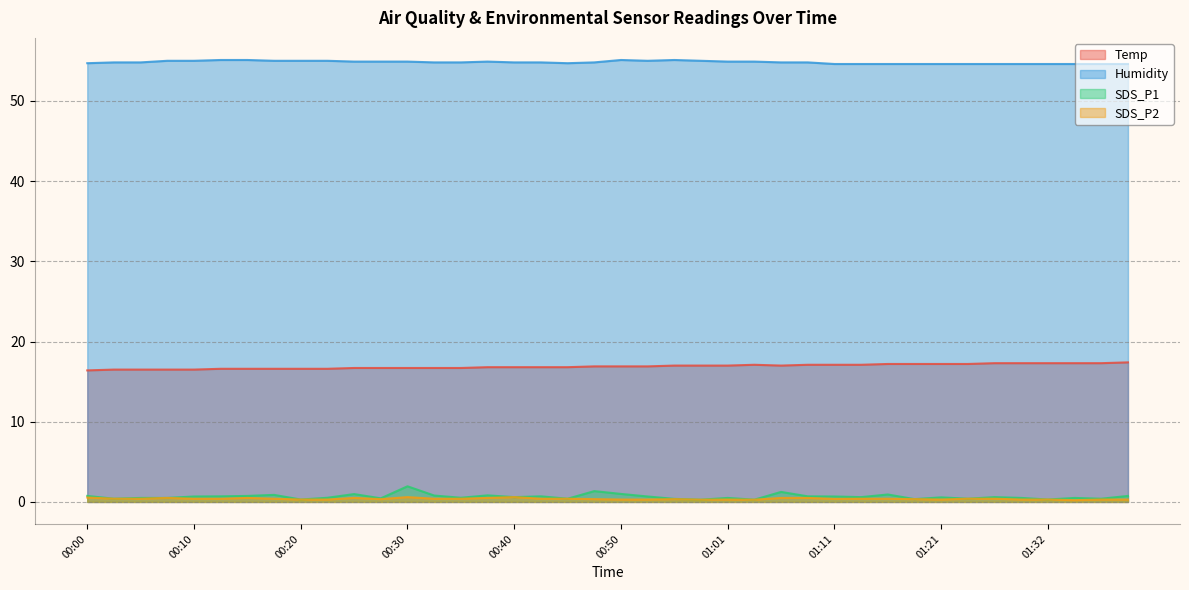

Reading left to right, list all the values displayed in this chart.

Temp: 00:00=16.4	00:03=16.5	00:05=16.5	00:08=16.5	00:10=16.5	00:13=16.6	00:15=16.6	00:18=16.6	00:20=16.6	00:23=16.6	00:25=16.7	00:28=16.7	00:30=16.7	00:33=16.7	00:35=16.7	00:38=16.8	00:40=16.8	00:43=16.8	00:45=16.8	00:48=16.9	00:50=16.9	00:53=16.9	00:55=17.0	00:58=17.0	01:01=17.0	01:03=17.1	01:06=17.0	01:08=17.1	01:11=17.1	01:13=17.1	01:16=17.2	01:19=17.2	01:21=17.2	01:24=17.2	01:27=17.3	01:29=17.3	01:32=17.3	01:34=17.3	01:37=17.3	01:39=17.4
Humidity: 00:00=54.7	00:03=54.8	00:05=54.8	00:08=55.0	00:10=55.0	00:13=55.1	00:15=55.1	00:18=55.0	00:20=55.0	00:23=55.0	00:25=54.9	00:28=54.9	00:30=54.9	00:33=54.8	00:35=54.8	00:38=54.9	00:40=54.8	00:43=54.8	00:45=54.7	00:48=54.8	00:50=55.1	00:53=55.0	00:55=55.1	00:58=55.0	01:01=54.9	01:03=54.9	01:06=54.8	01:08=54.8	01:11=54.6	01:13=54.6	01:16=54.6	01:19=54.6	01:21=54.6	01:24=54.6	01:27=54.6	01:29=54.6	01:32=54.6	01:34=54.6	01:37=54.6	01:39=54.6
SDS_P1: 00:00=0.8	00:03=0.4	00:05=0.5	00:08=0.5	00:10=0.7	00:13=0.7	00:15=0.8	00:18=0.9	00:20=0.3	00:23=0.5	00:25=1.0	00:28=0.5	00:30=1.9	00:33=0.8	00:35=0.5	00:38=0.8	00:40=0.6	00:43=0.7	00:45=0.4	00:48=1.4	00:50=1.0	00:53=0.7	00:55=0.4	00:58=0.3	01:01=0.5	01:03=0.3	01:06=1.2	01:08=0.7	01:11=0.7	01:13=0.6	01:16=0.9	01:19=0.3	01:21=0.6	01:24=0.4	01:27=0.6	01:29=0.5	01:32=0.3	01:34=0.5	01:37=0.4	01:39=0.8
SDS_P2: 00:00=0.6	00:03=0.4	00:05=0.4	00:08=0.5	00:10=0.4	00:13=0.4	00:15=0.5	00:18=0.4	00:20=0.3	00:23=0.3	00:25=0.5	00:28=0.3	00:30=0.6	00:33=0.4	00:35=0.4	00:38=0.5	00:40=0.6	00:43=0.4	00:45=0.4	00:48=0.3	00:50=0.3	00:53=0.3	00:55=0.3	00:58=0.3	01:01=0.3	01:03=0.3	01:06=0.5	01:08=0.5	01:11=0.4	01:13=0.4	01:16=0.4	01:19=0.3	01:21=0.3	01:24=0.4	01:27=0.4	01:29=0.3	01:32=0.3	01:34=0.2	01:37=0.3	01:39=0.3